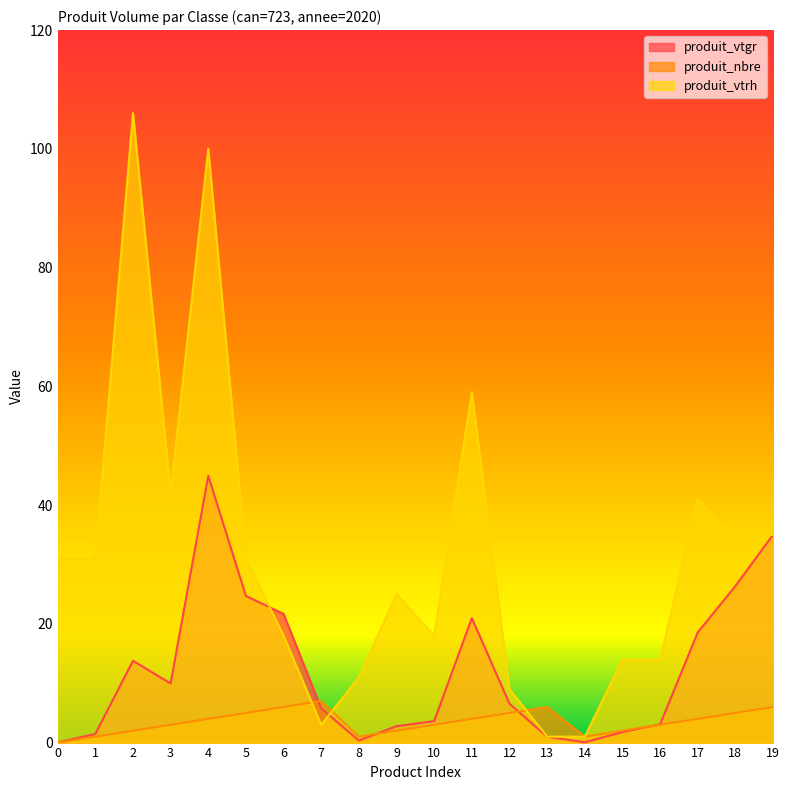

How many lines are shown in the chart?

3